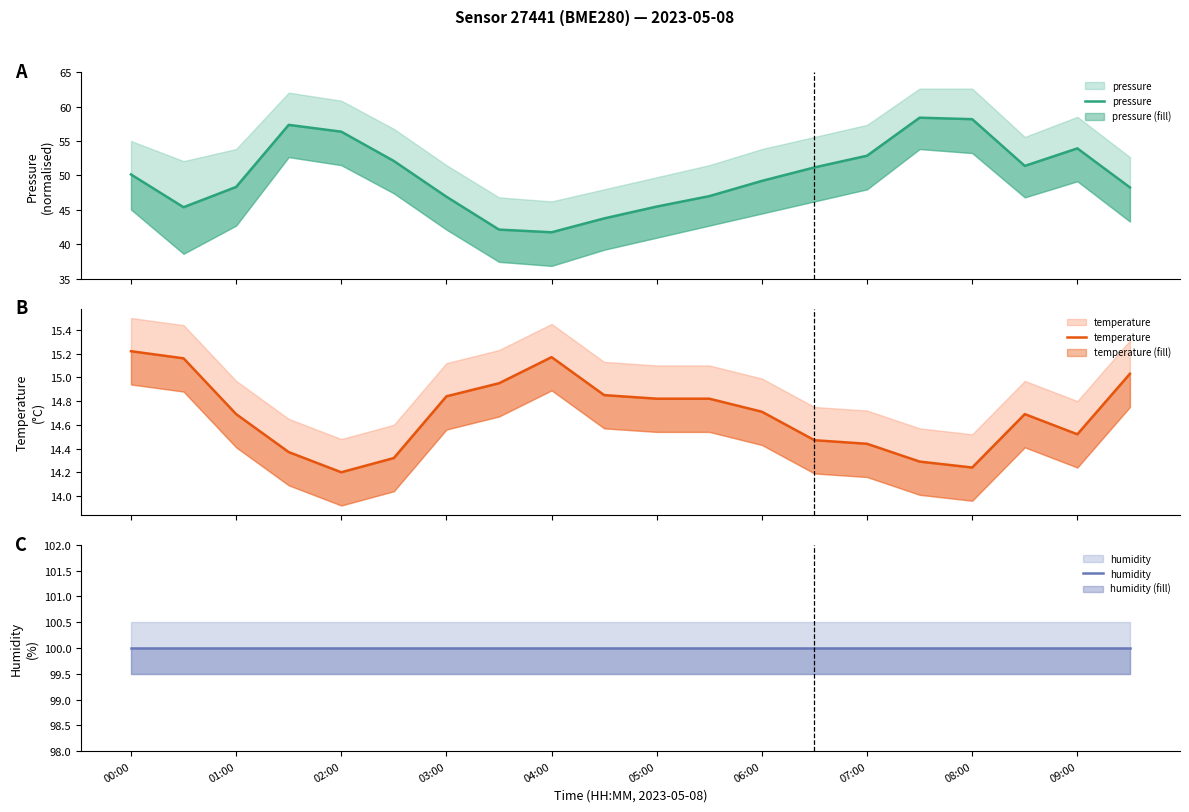

True or false: temperature and pressure cross at least once.

False